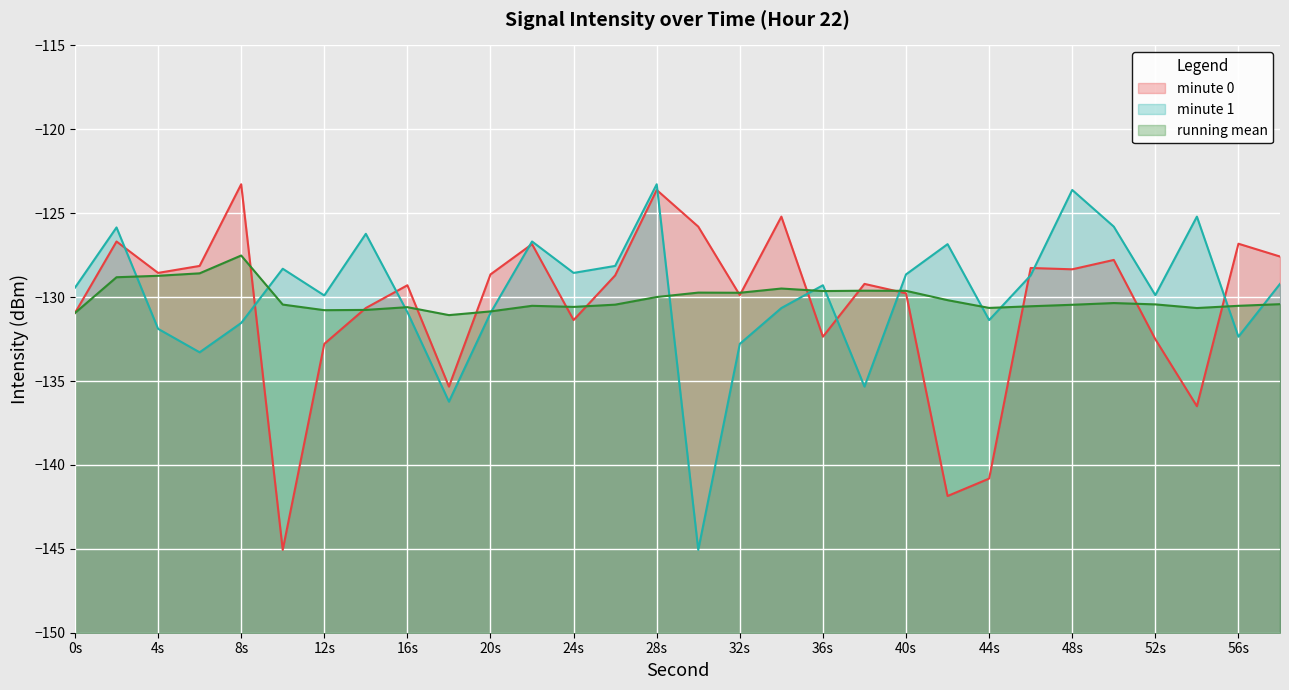

At which label is the value closest to -134?

6